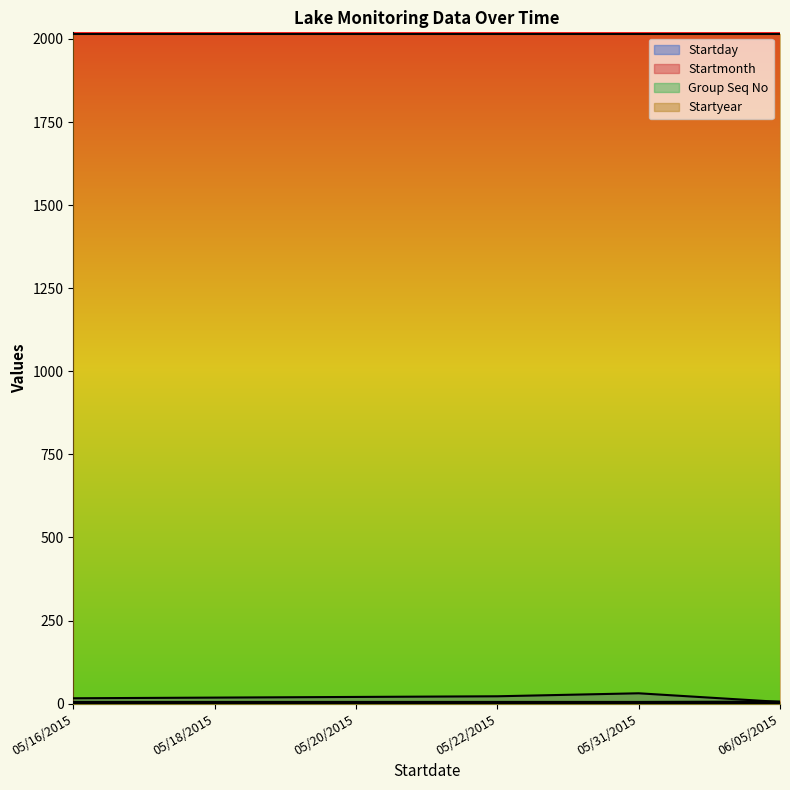

Rank the categories by Startmonth value from lowest to highest.

05/16/2015, 05/18/2015, 05/20/2015, 05/22/2015, 05/31/2015, 06/05/2015